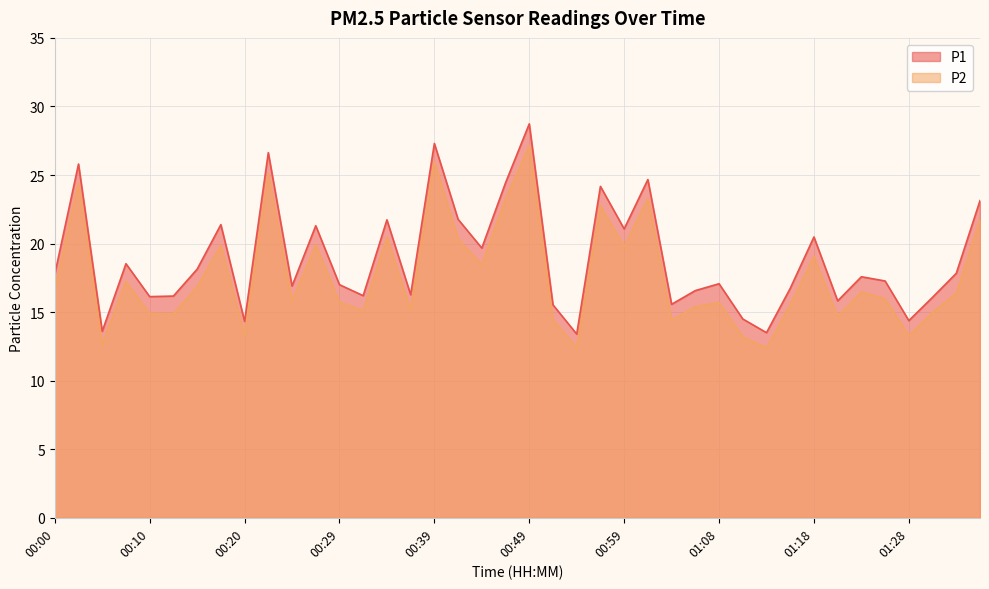

What is the spread (max minus min) of values at 01:03?

1.2